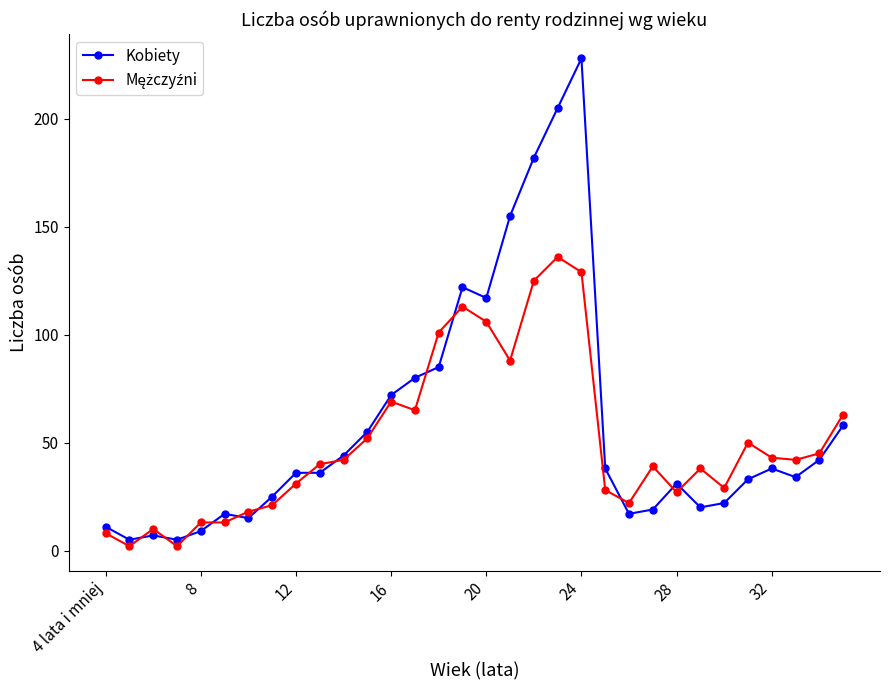

True or false: Kobiety has more than 1 interior local peaks.

True